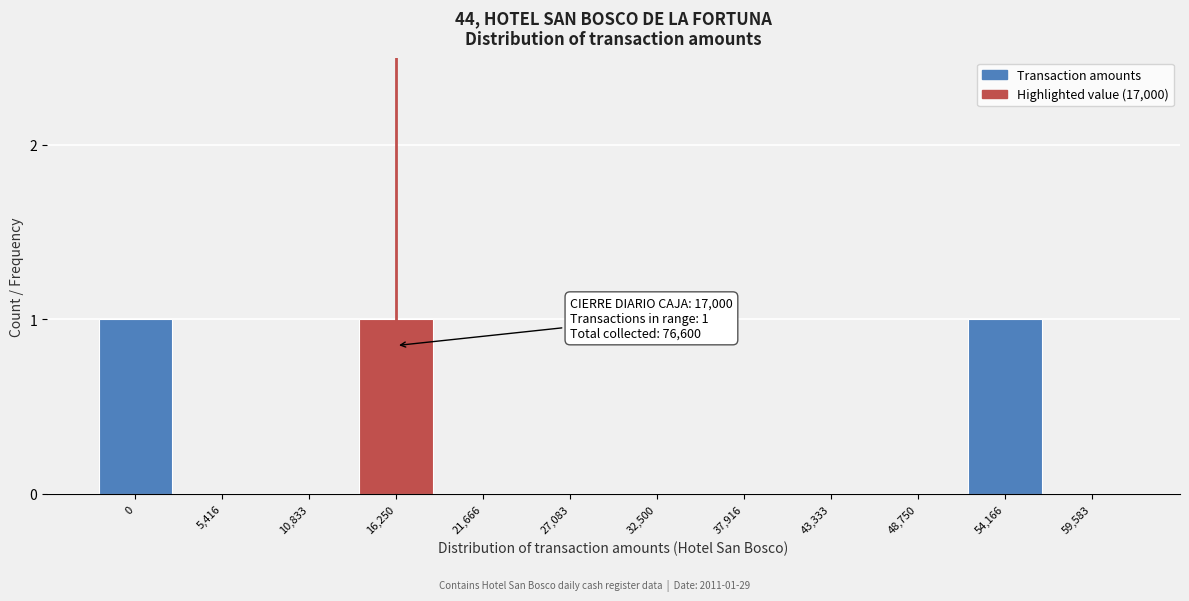

Reading right to left, what are all the values shown in this chart?

59,583=0	54,166=1	48,750=0	43,333=0	37,916=0	32,500=0	27,083=0	21,666=0	16,250=1	10,833=0	5,416=0	0=1